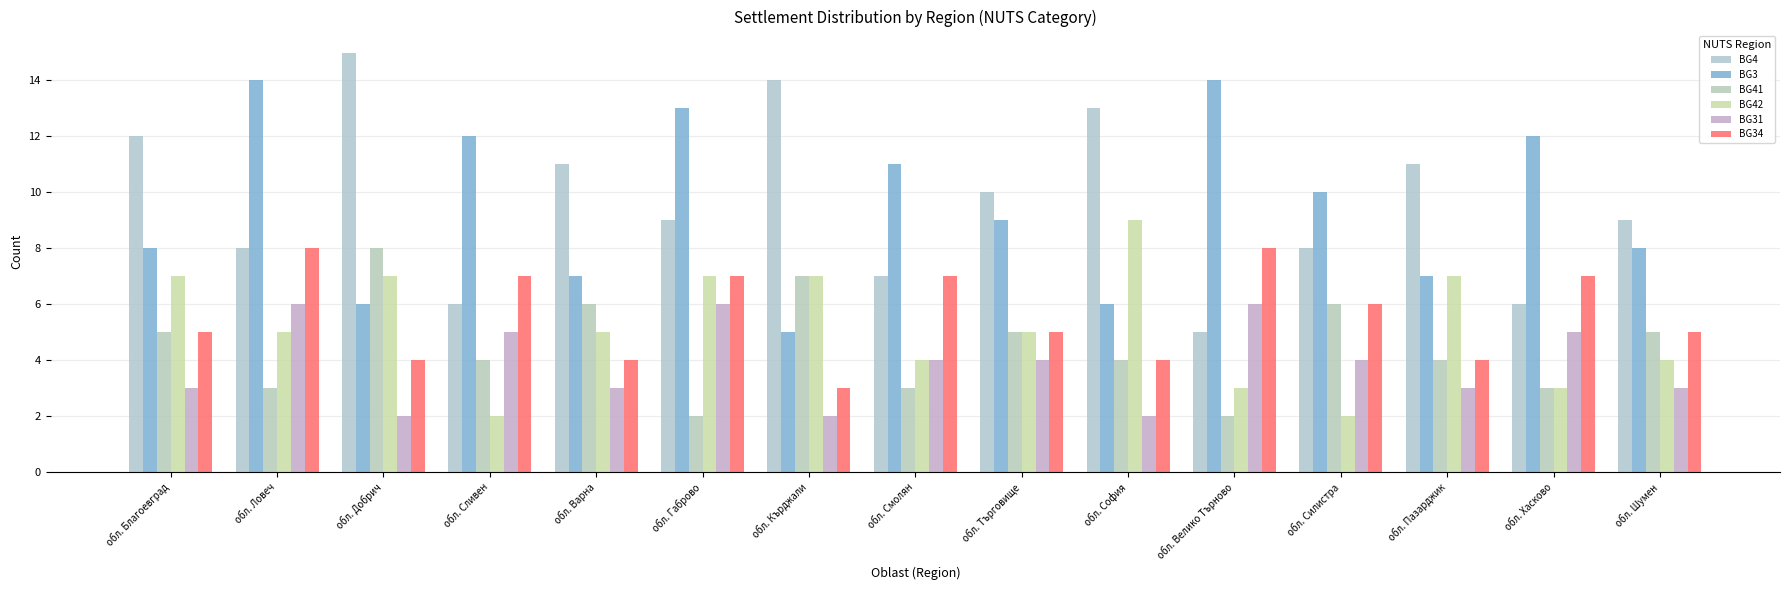

What is the value of the BG31 bar at the 12th from the left?

4